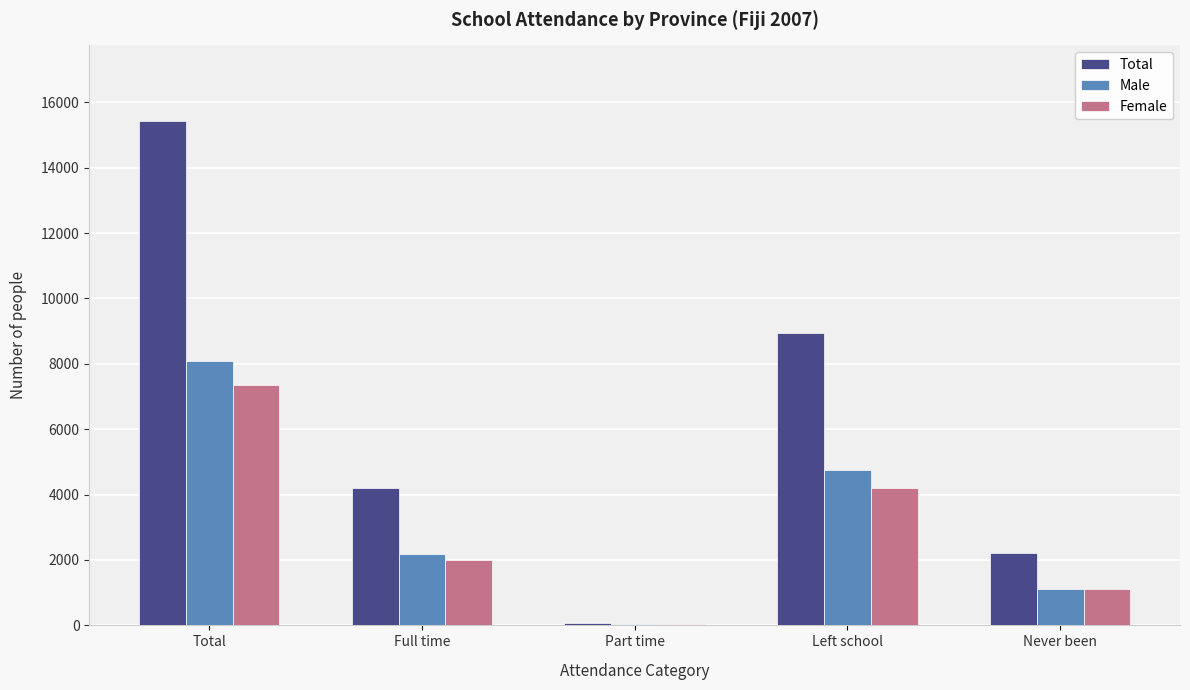

Reading left to right, extract all data points from this chart.

Total: Total=15425	Full time=4195	Part time=63	Left school=8950	Never been=2217
Male: Total=8082	Full time=2191	Part time=35	Left school=4743	Never been=1113
Female: Total=7343	Full time=2004	Part time=28	Left school=4207	Never been=1104